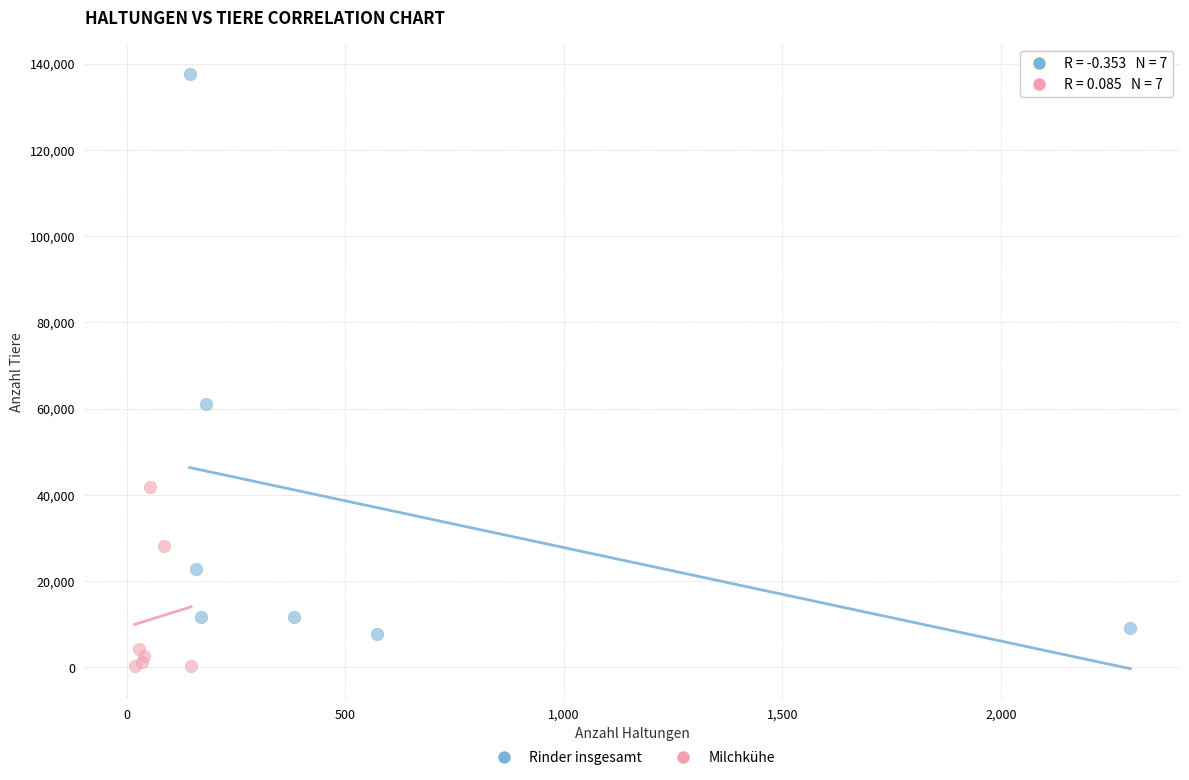

Which series has the widest spread of Y values?

Rinder insgesamt